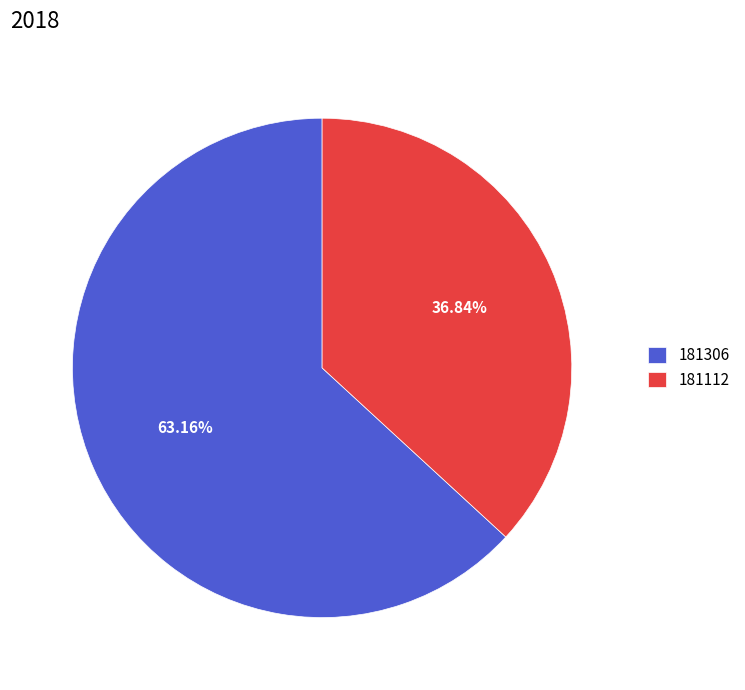

Combined, do 181112 and 181306 account for over 50%?

Yes